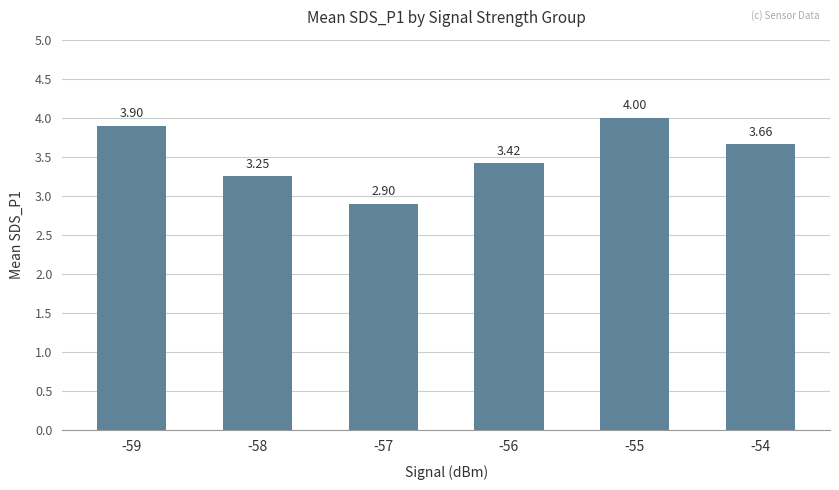

What is the average value?

3.5